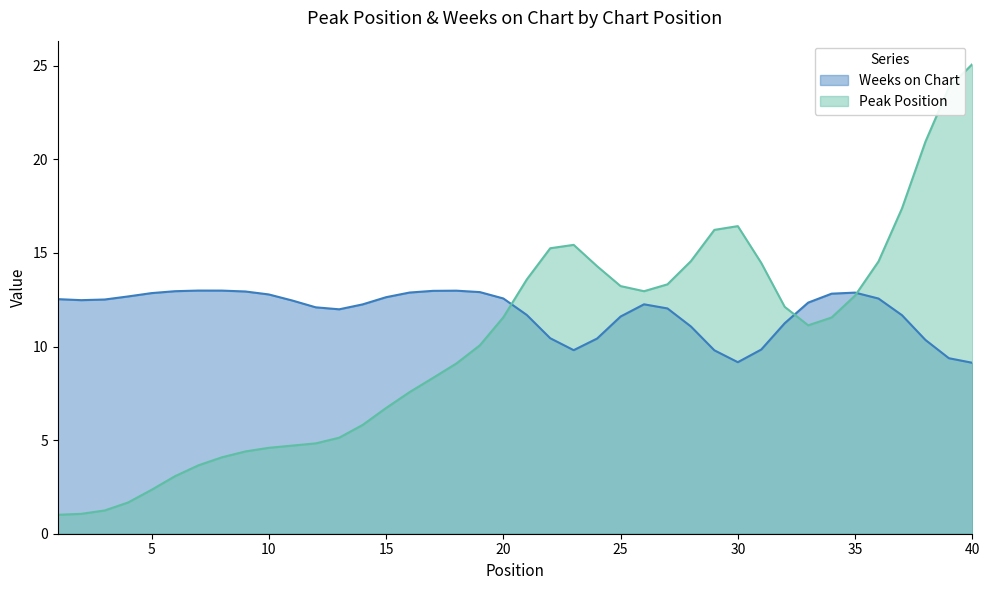

Rank the series by their average value, from highest to lowest.

Weeks on Chart, Peak Position